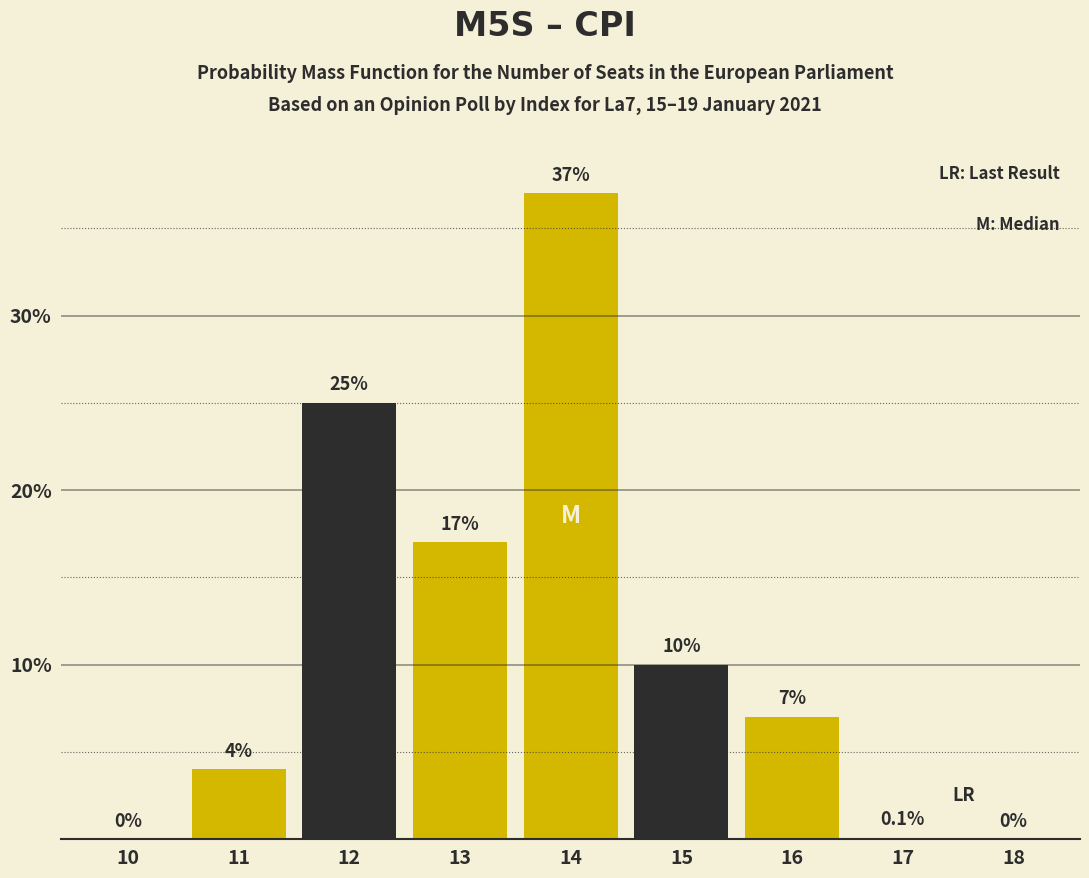

Reading left to right, list all the values displayed in this chart.

10=0.0	11=4.0	12=25.0	13=17.0	14=37.0	15=10.0	16=7.0	17=0.1	18=0.0